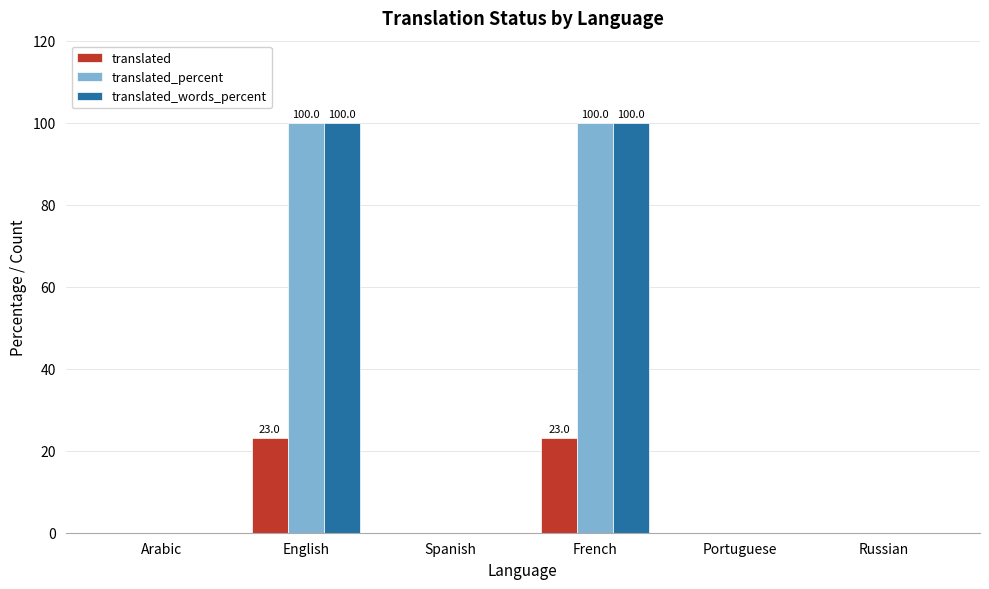

What is the sum of all translated_percent values?

200